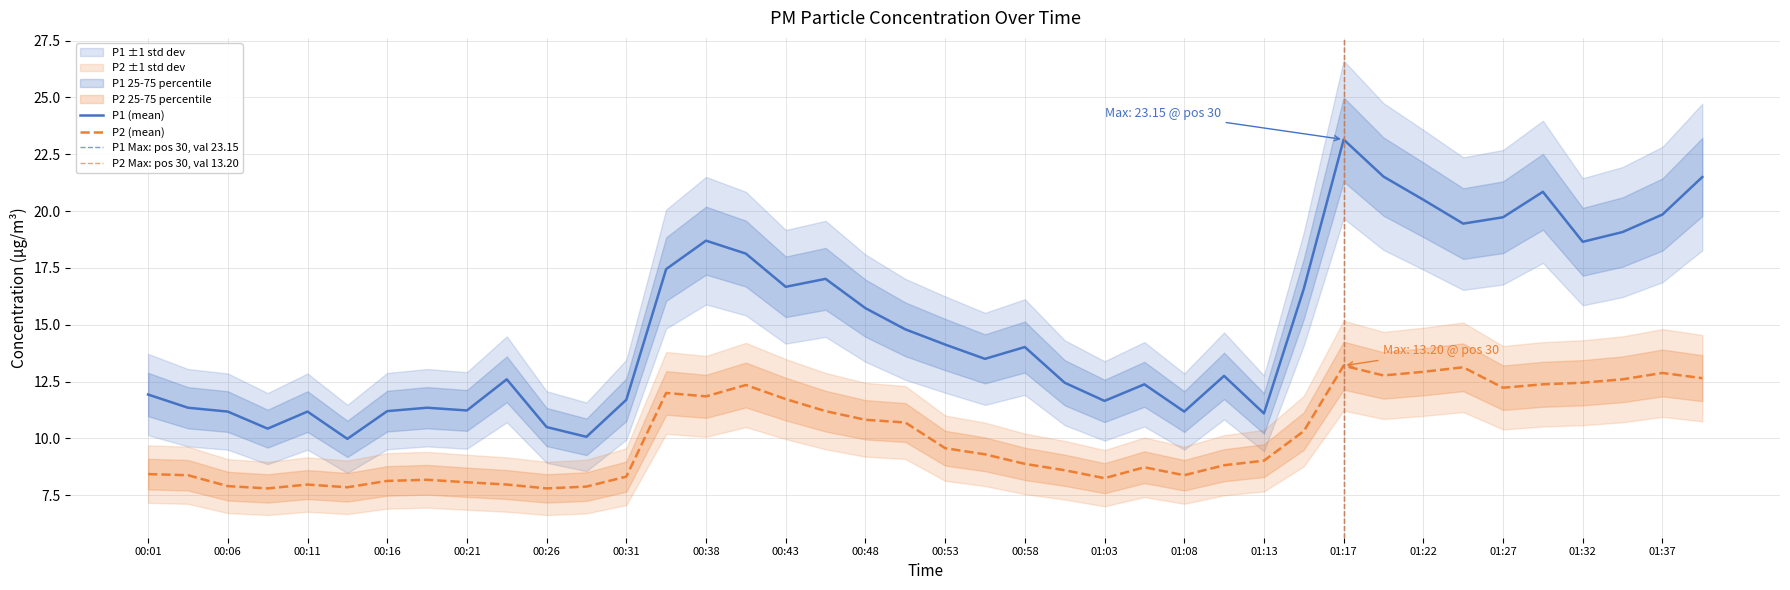

Which series changed the most between 00:26 and 00:48?

P1